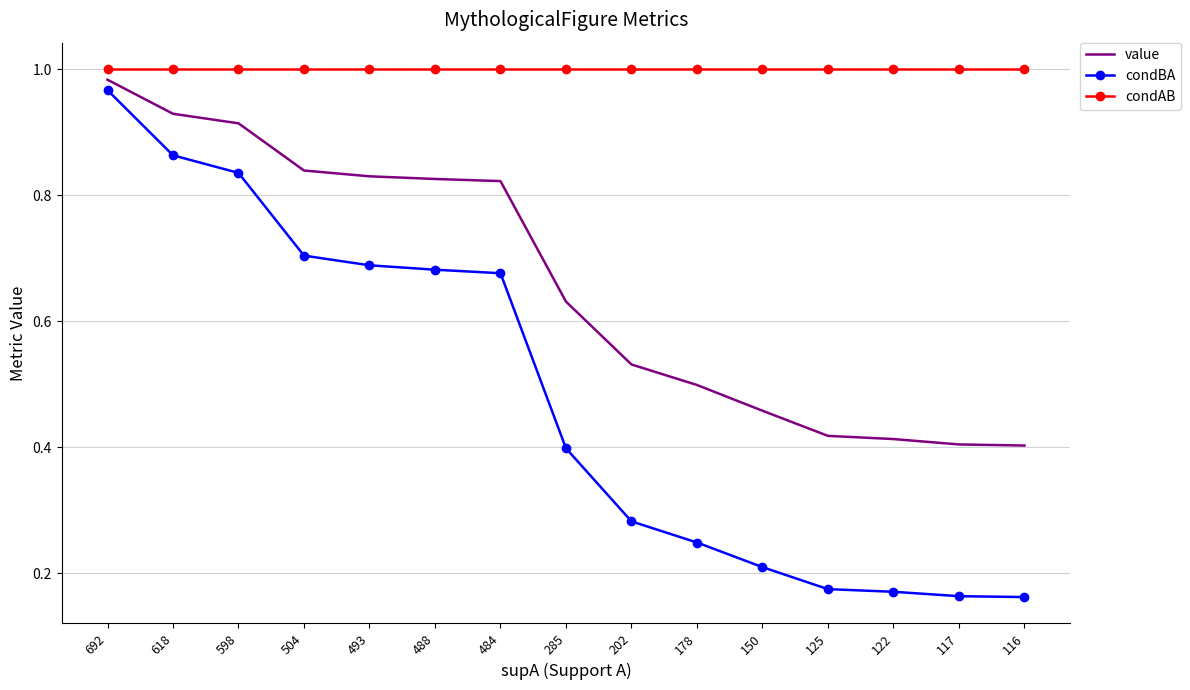

True or false: condBA has more than 2 interior local peaks.

False